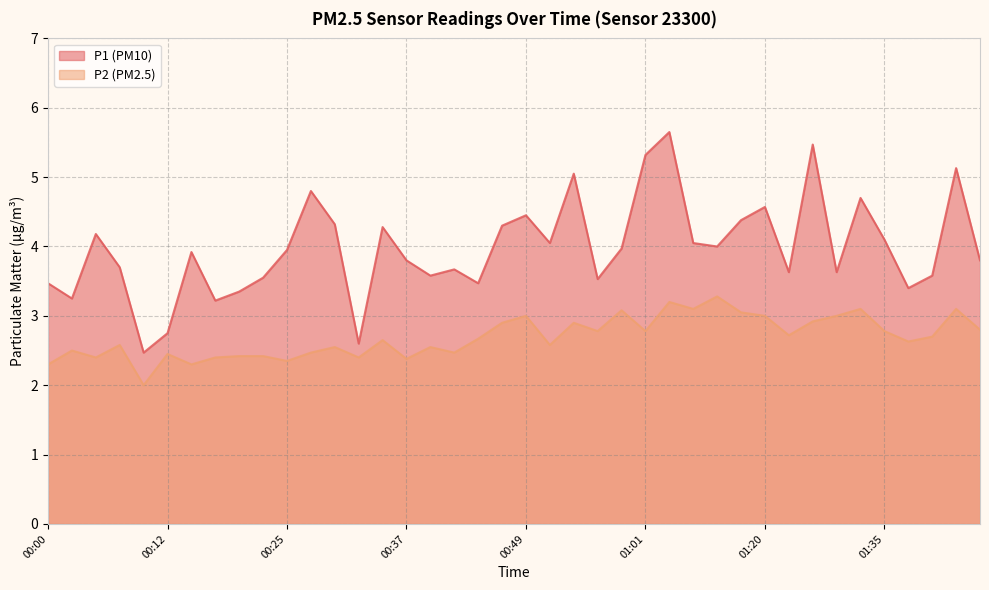

List the series in order of their peak value, highest first.

P1 (PM10), P2 (PM2.5)